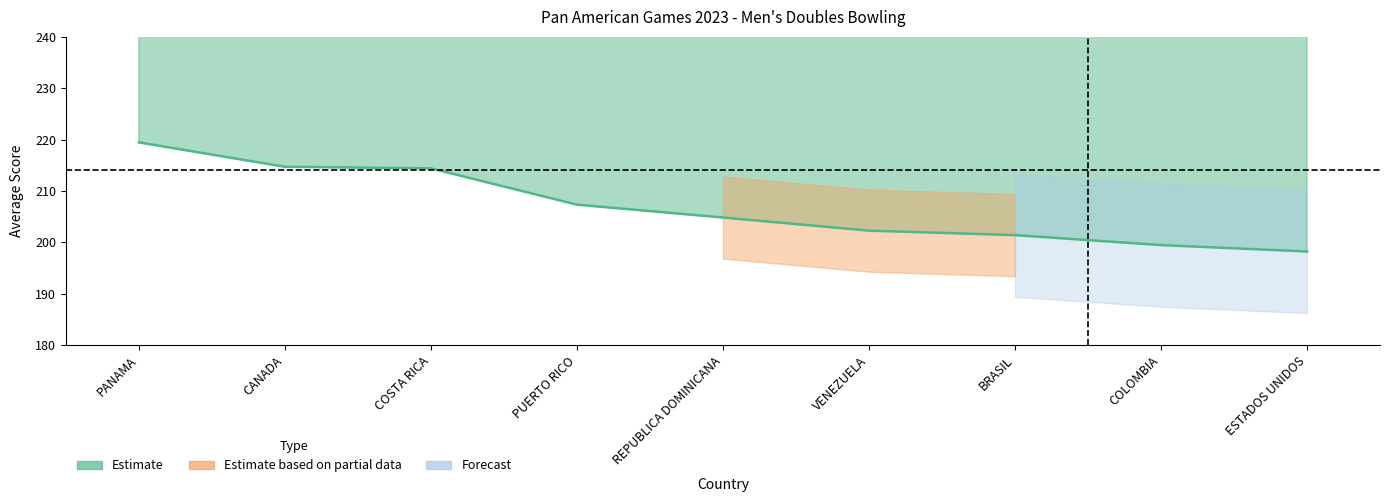

What is the sum of all values?

1861.9